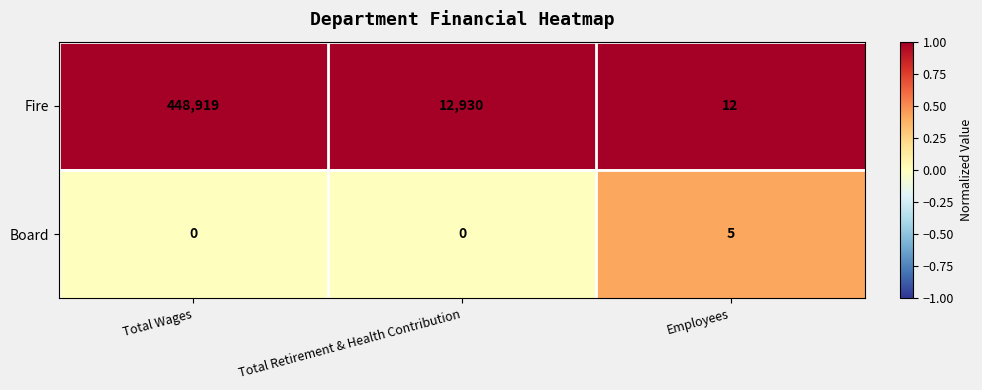

Between Total Wages and Employees, which series saw the biggest shift?

Fire